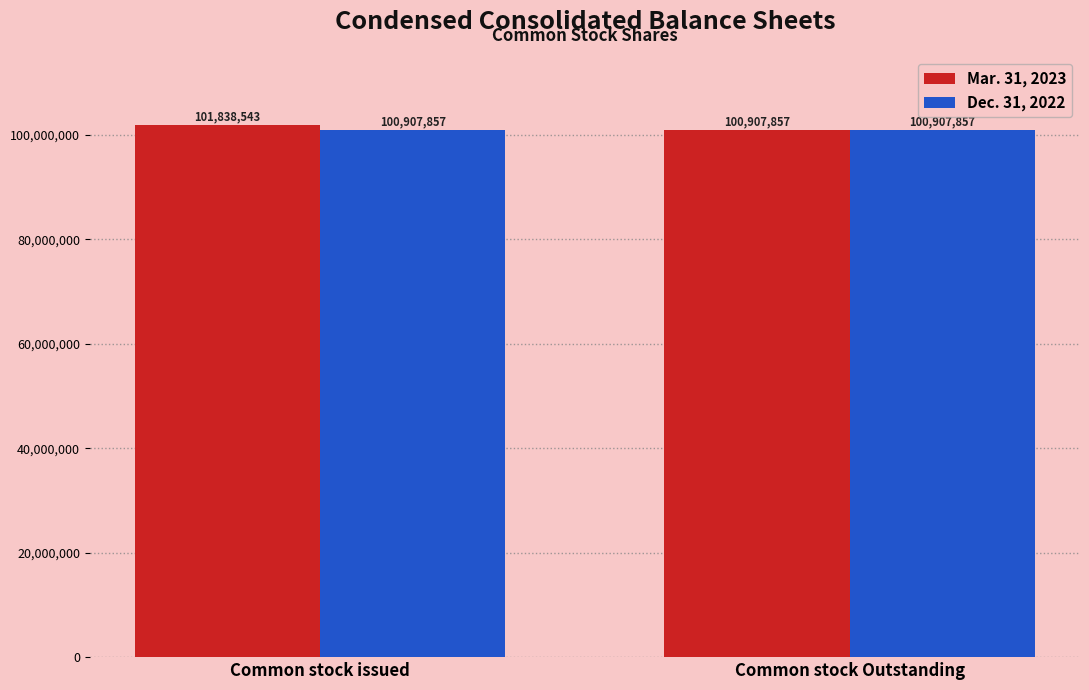

Are the bars horizontal?

No